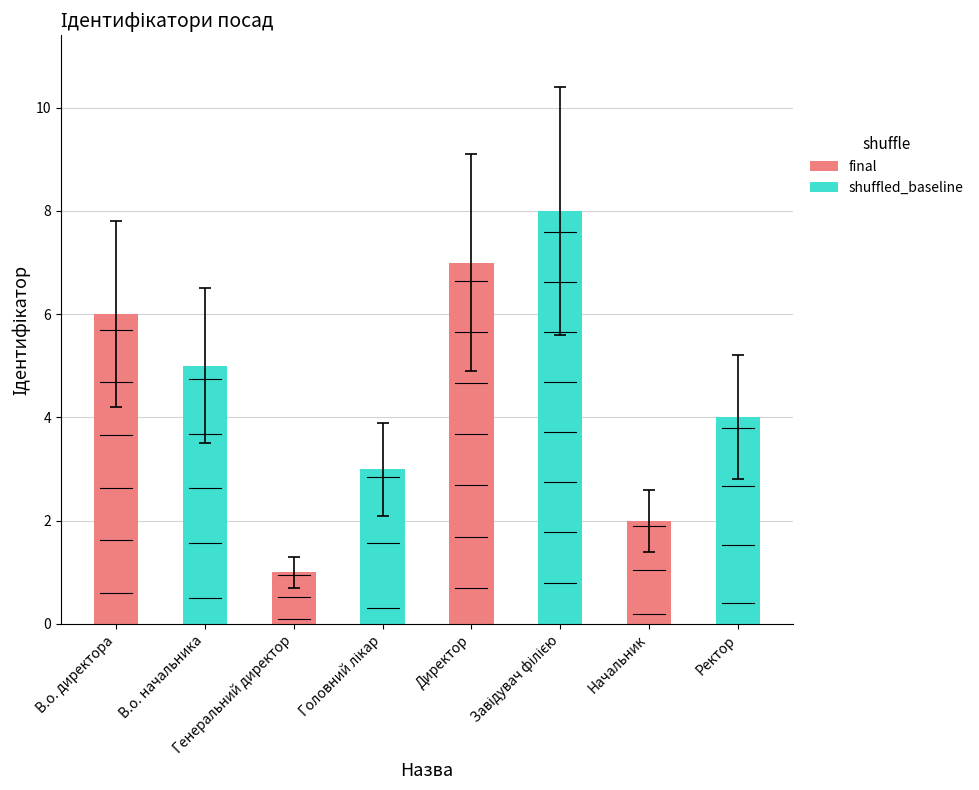

The value at Директор is 3. True or false?

False